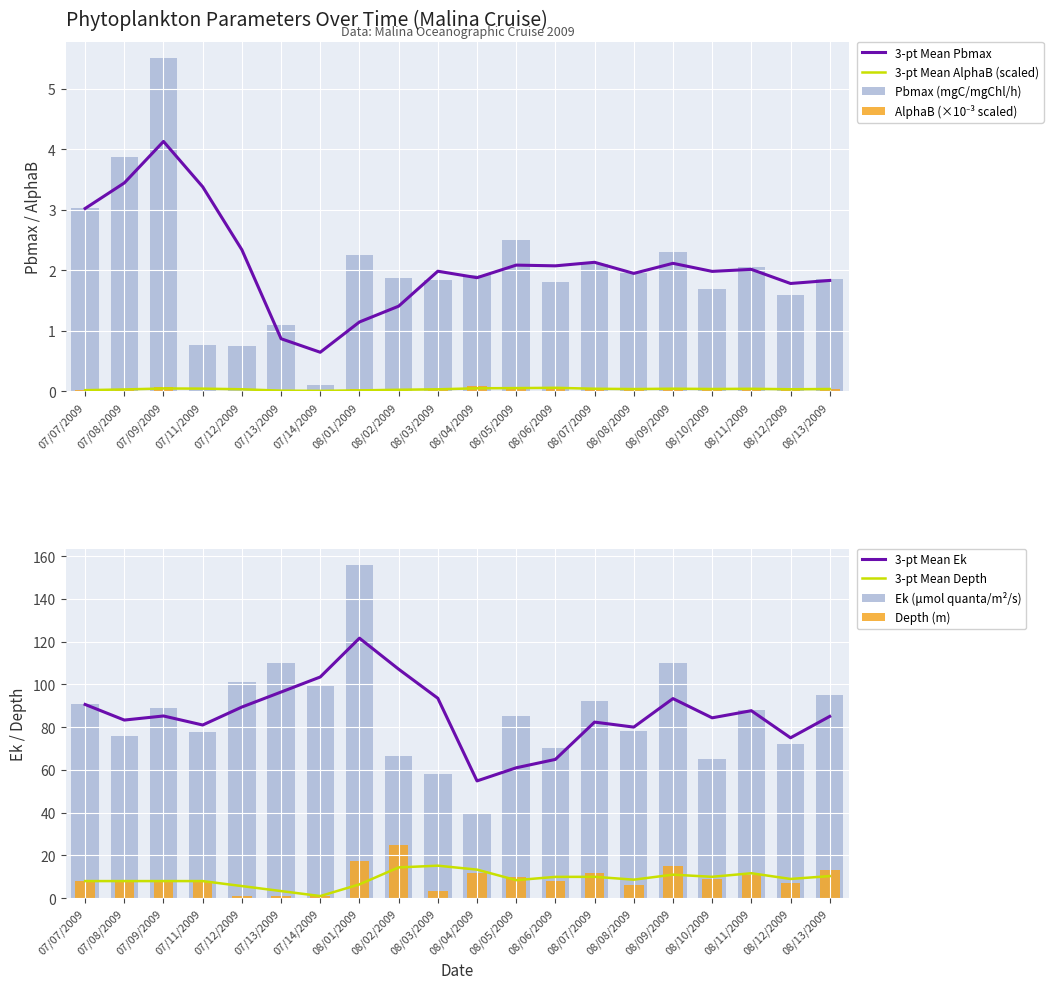

At which label does Ek_umol_quanta_m-2s-1 reach its minimum?

08/04/2009